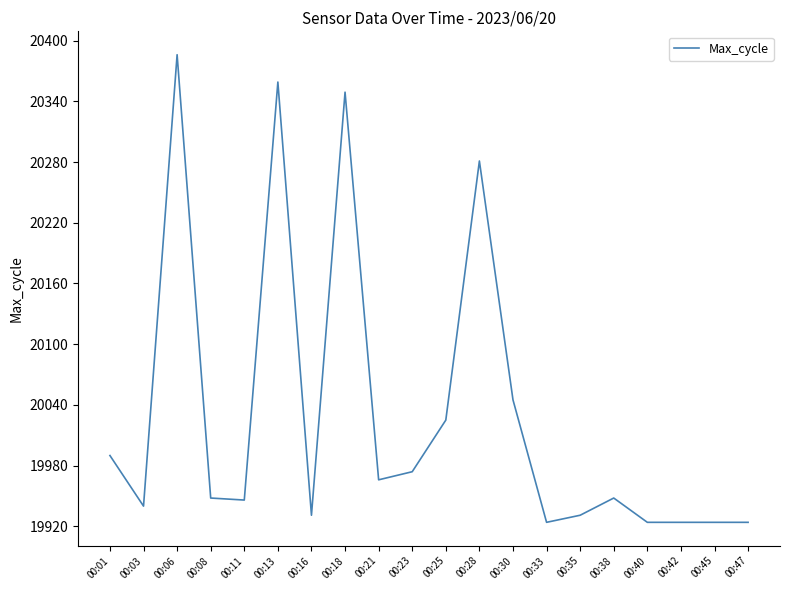

What is the smallest value displayed?

19924